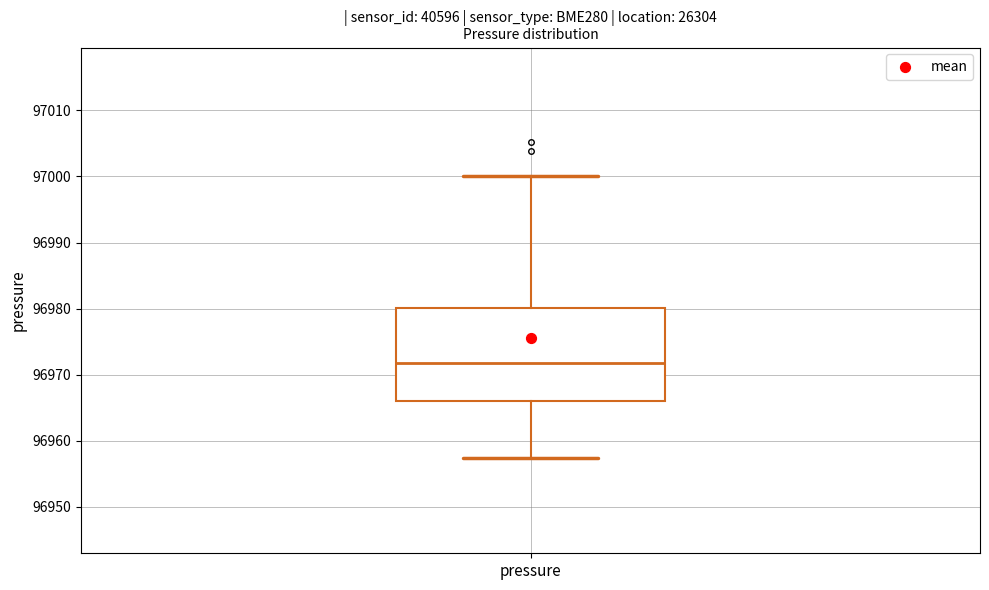

Where is the upper edge of the box for pressure on the y-axis? The values are not printed on the chart, so give them approximately, as read against the axis.

96980